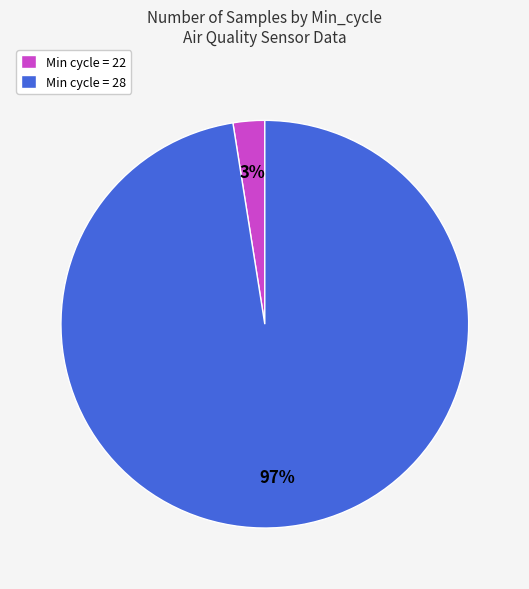

How many segments does this pie chart have?

2